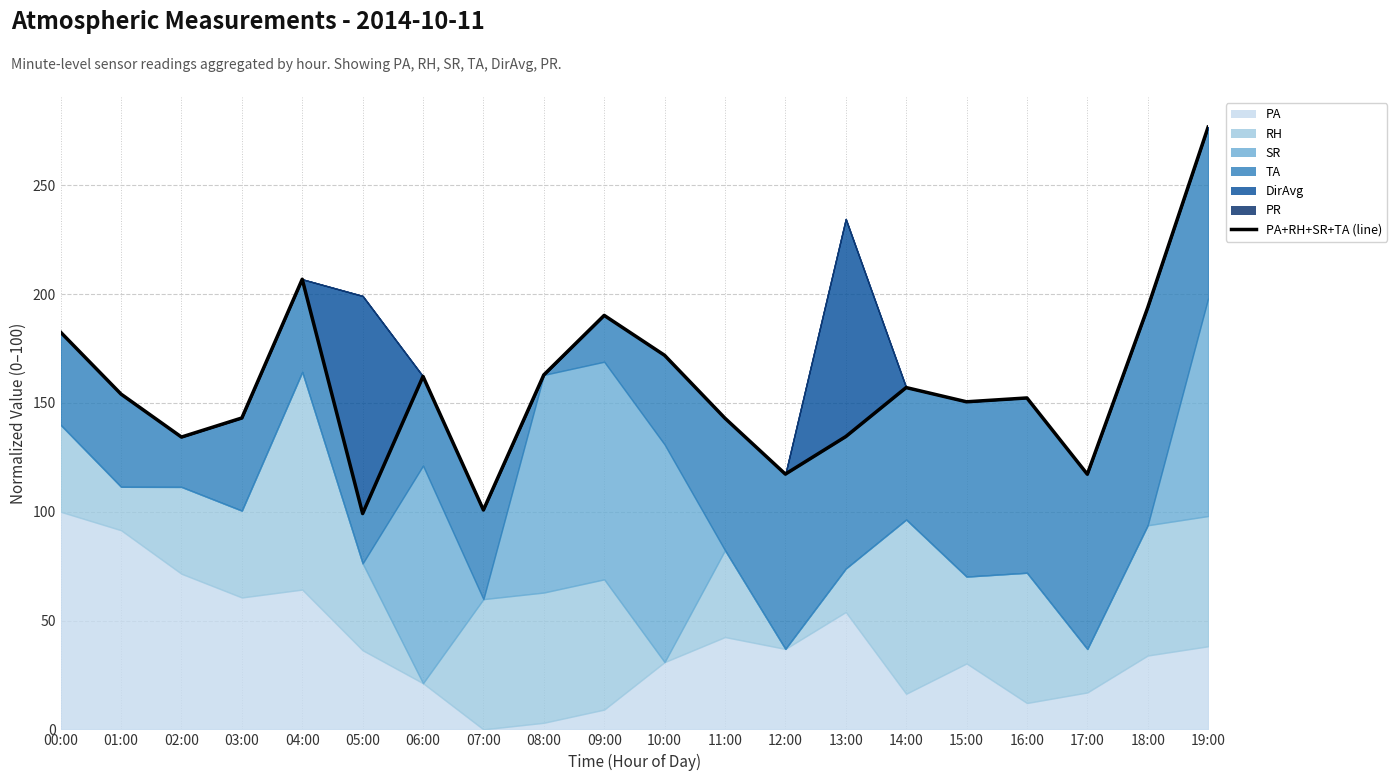

What is the value of the 13th point from the left?

117.3